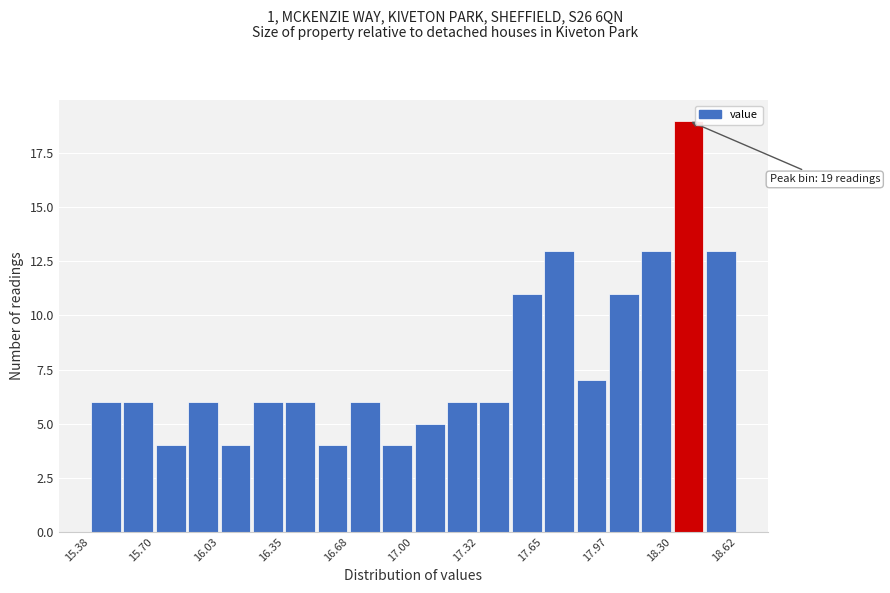

Read against the x-axis, roughly where is the centre of the tallest bar?

18.40